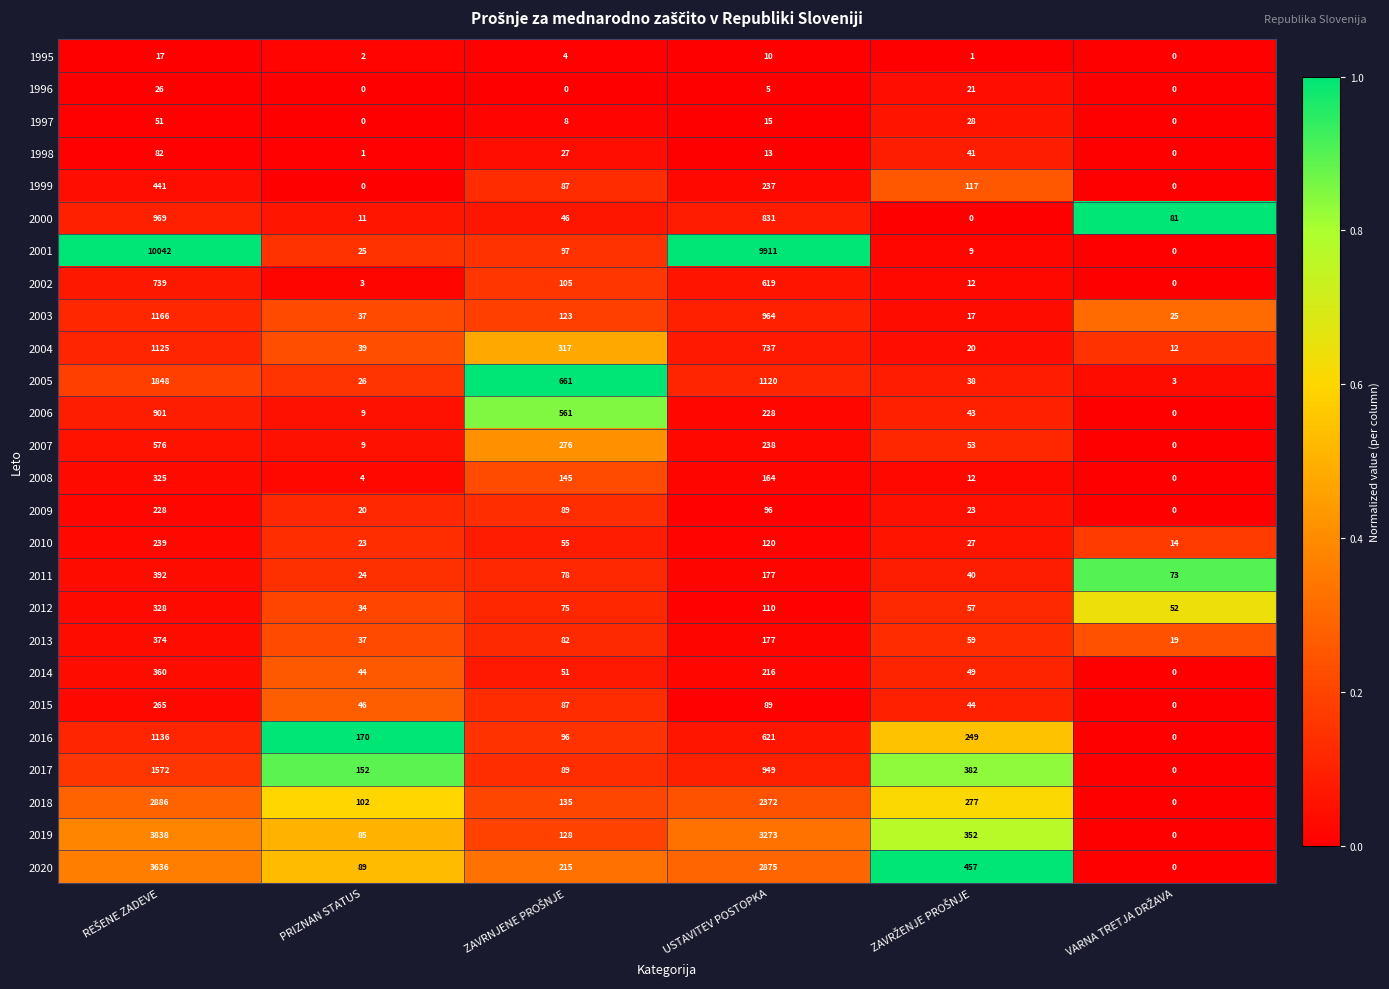

What is the lowest value of the 2010 series?

14